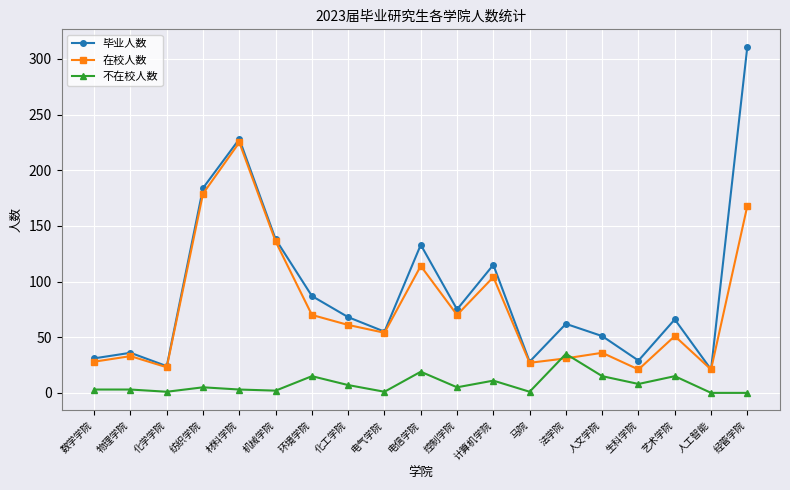

True or false: 在校人数 has a value of 47 at 法学院.

False